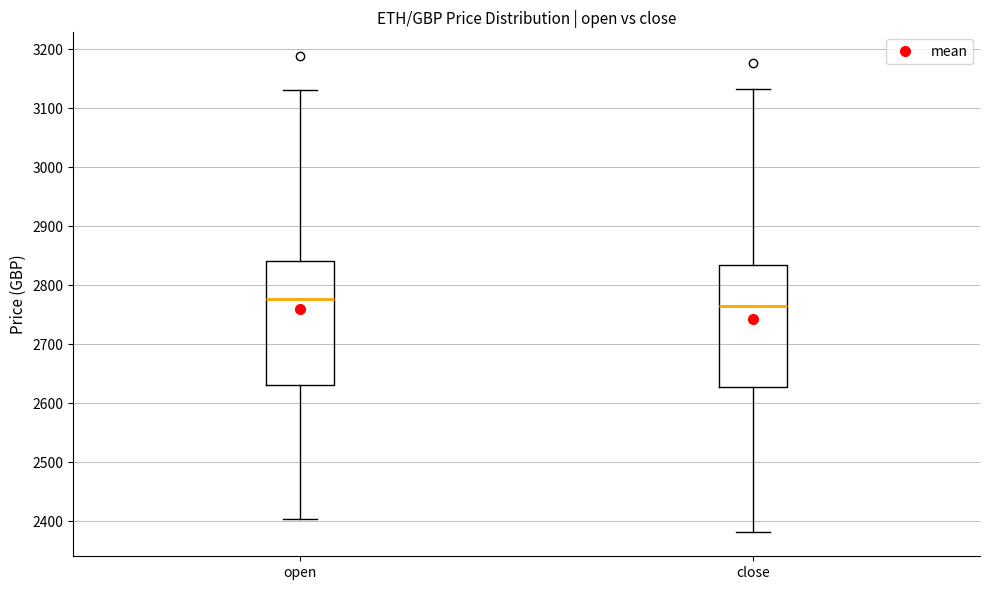

Where does the lower whisker of the box for close end on the y-axis? The values are not printed on the chart, so give them approximately, as read against the axis.

2380